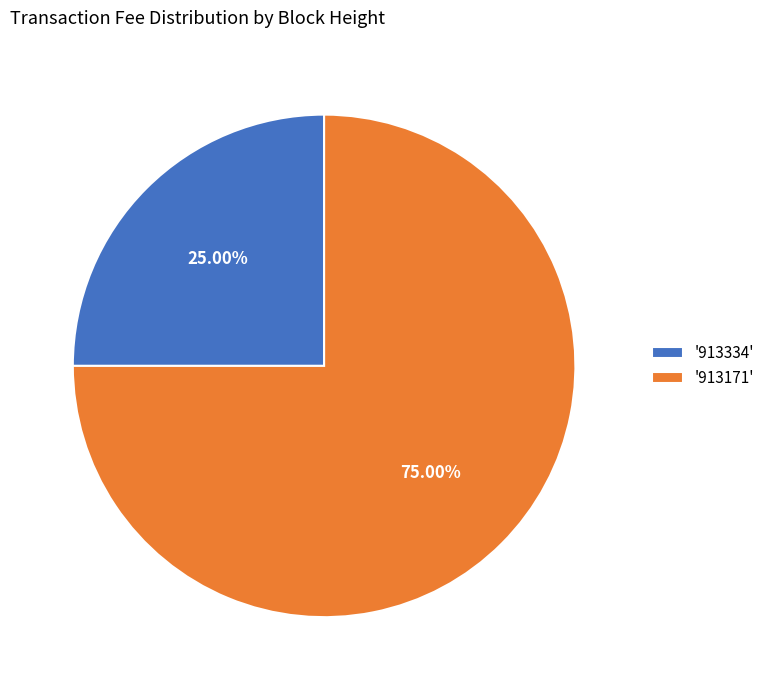

Rank the categories by value from lowest to highest.

'913334', '913171'